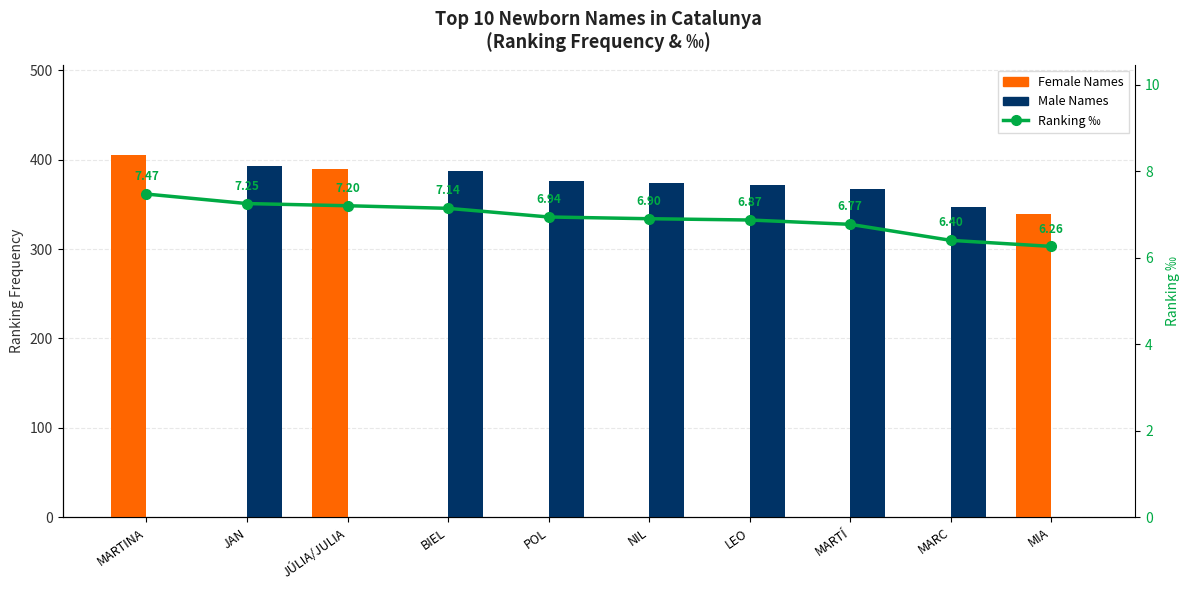

Reading left to right, what are all the values shown in this chart?

Female Names: MARTINA=405.0	JAN=0.0	JÚLIA/JULIA=390.0	BIEL=0.0	POL=0.0	NIL=0.0	LEO=0.0	MARTÍ=0.0	MARC=0.0	MIA=339.0
Male Names: MARTINA=0.0	JAN=393.0	JÚLIA/JULIA=0.0	BIEL=387.0	POL=376.0	NIL=374.0	LEO=372.0	MARTÍ=367.0	MARC=347.0	MIA=0.0
Ranking ‰: MARTINA=7.5	JAN=7.2	JÚLIA/JULIA=7.2	BIEL=7.1	POL=6.9	NIL=6.9	LEO=6.9	MARTÍ=6.8	MARC=6.4	MIA=6.3